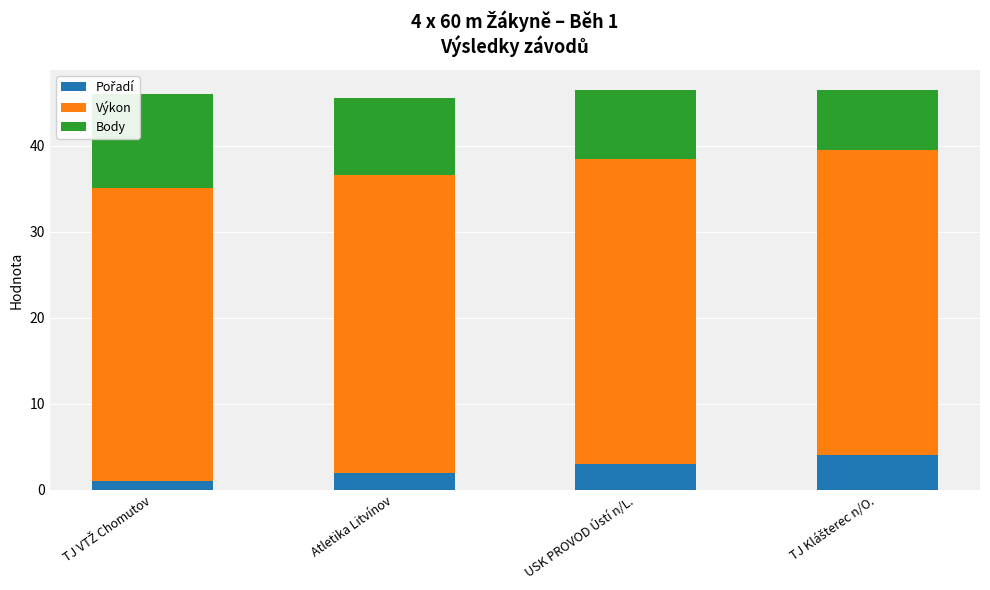

What is the total value across all series at Atletika Litvínov?

45.5